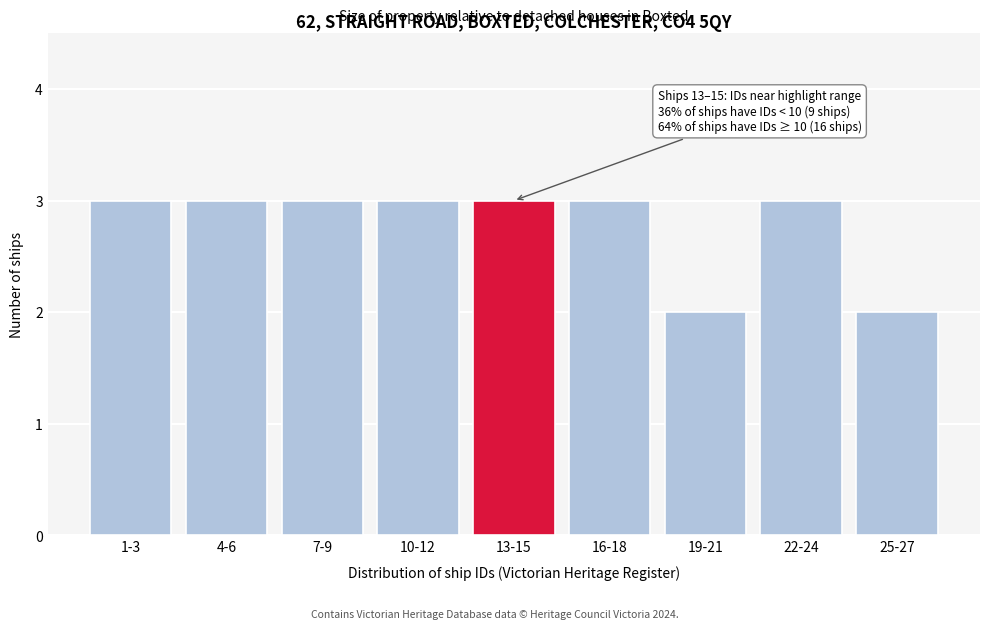

Reading left to right, list all the values displayed in this chart.

1-3=3	4-6=3	7-9=3	10-12=3	13-15=3	16-18=3	19-21=2	22-24=3	25-27=2